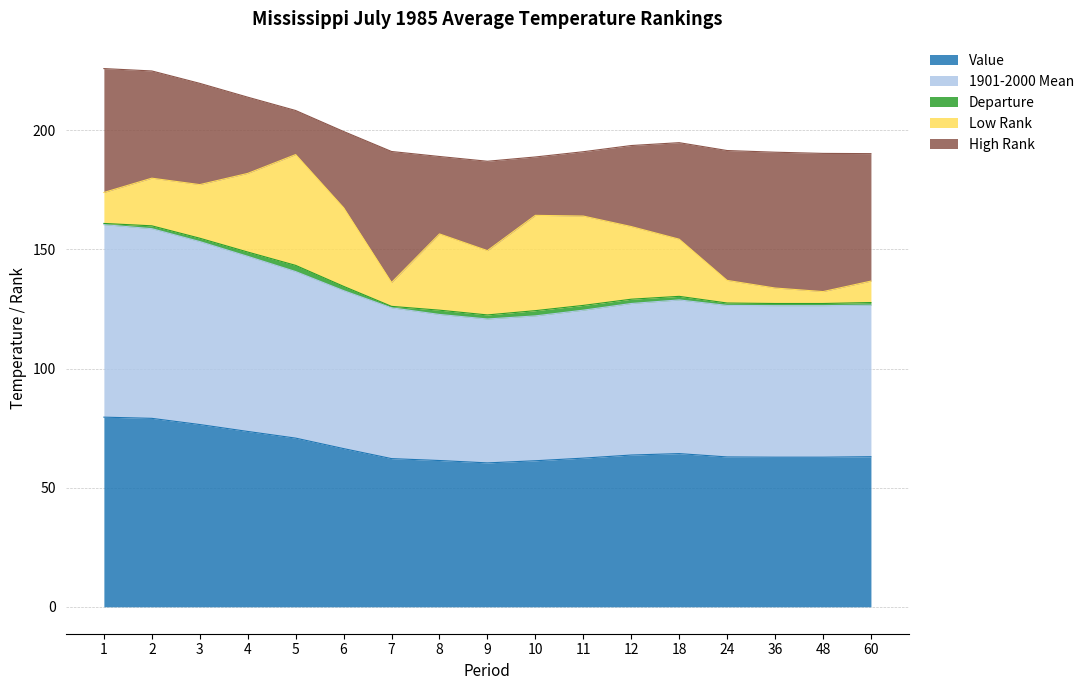

Is the value of Departure at 4 greater than the value of High Rank at 10?

No